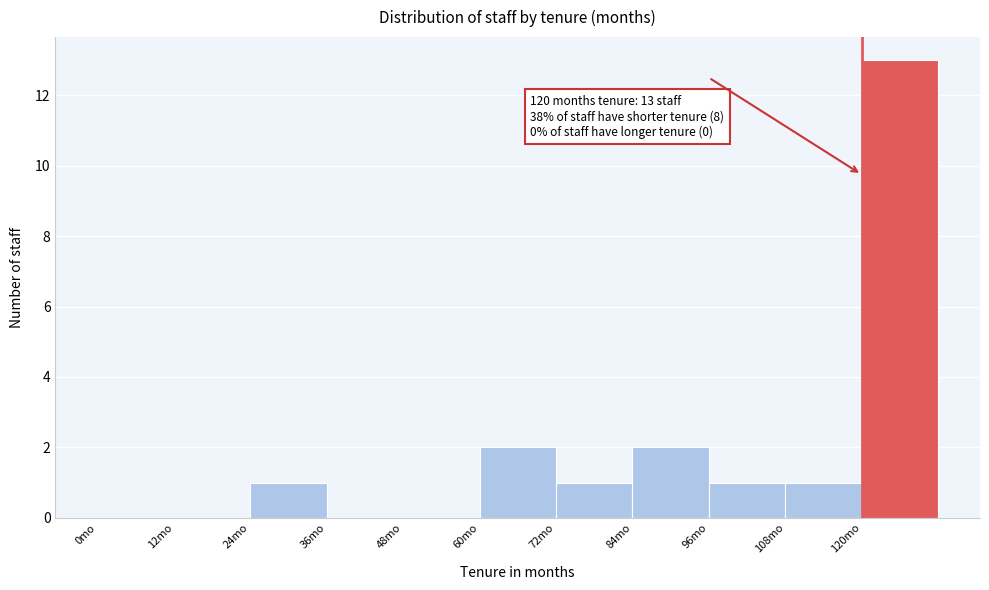

Over which range of the x-axis is the bar tallest?

120 to 132